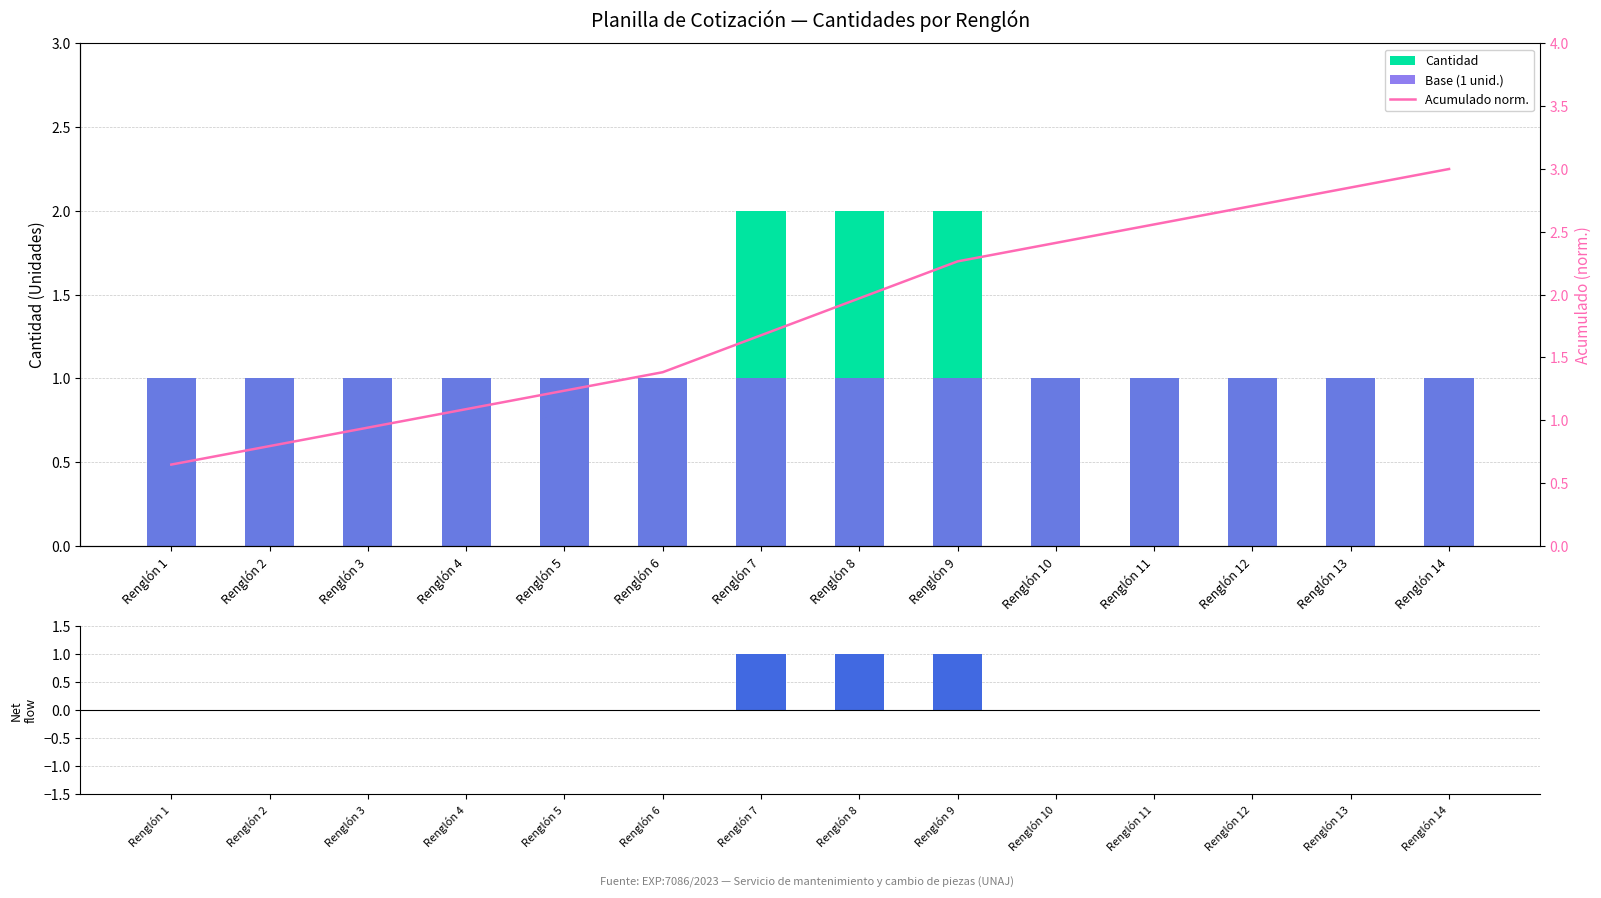

Is the value of Cantidad at Renglón 3 greater than the value of Acumulado norm. at Renglón 8?

No